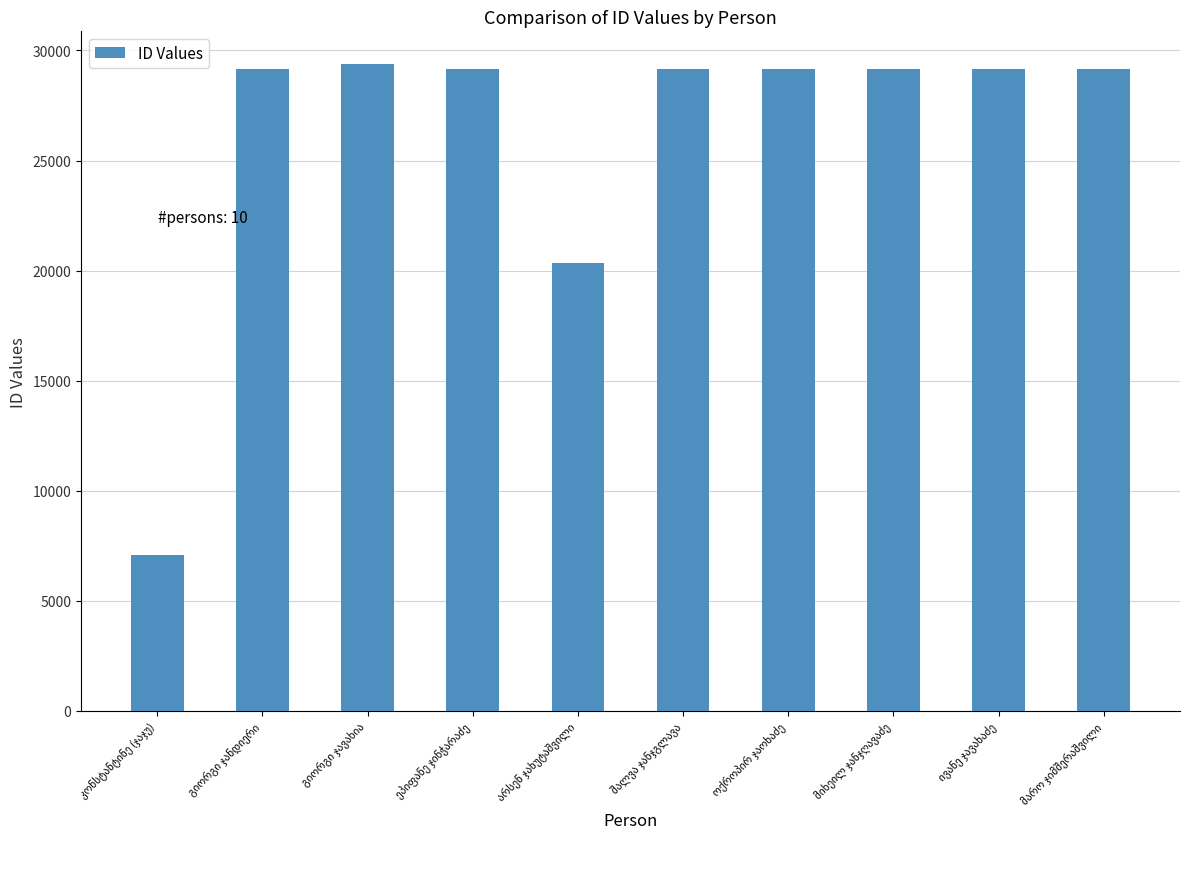

What is the greatest value displayed?

29399